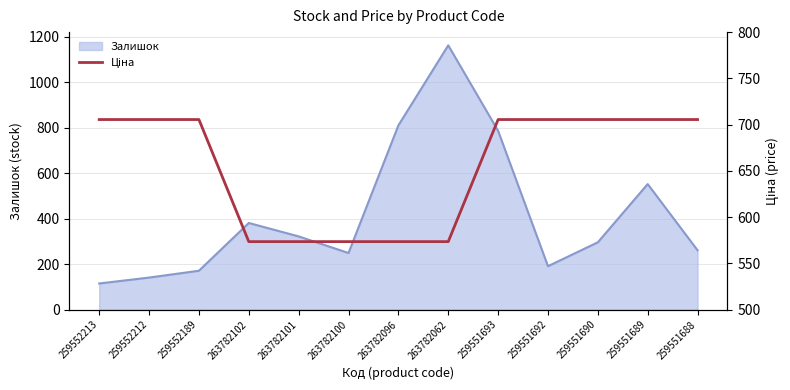

The Залишок series shows 80 at 263782101. True or false?

False